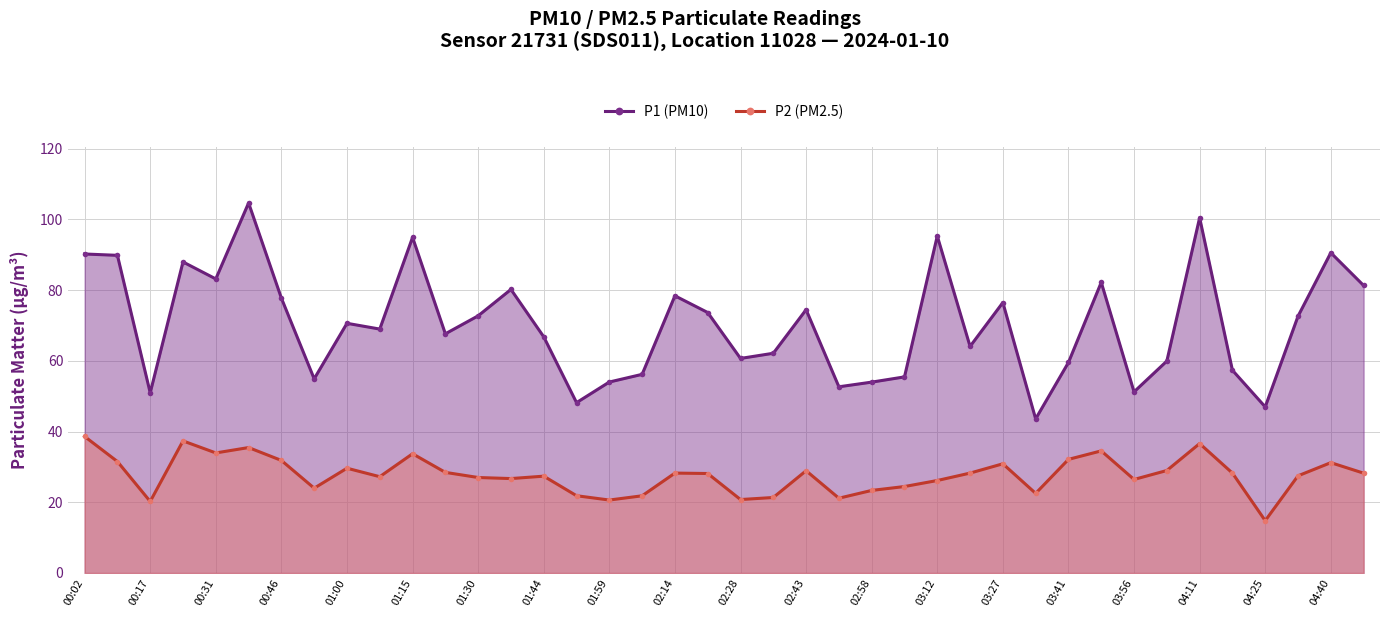

True or false: P1 (PM10) and P2 (PM2.5) intersect in this chart.

False